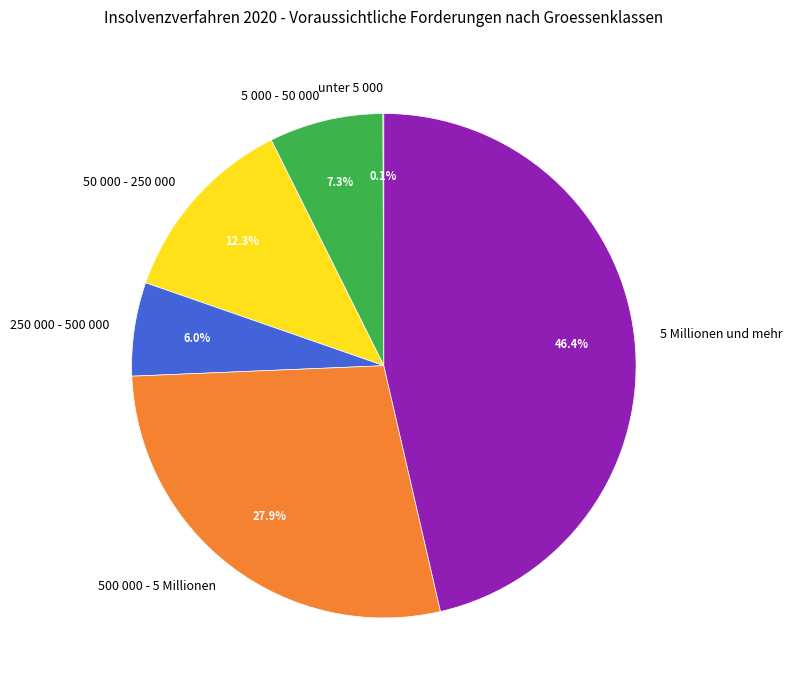

Which has a higher value, 500 000 - 5 Millionen or 5 000 - 50 000?

500 000 - 5 Millionen